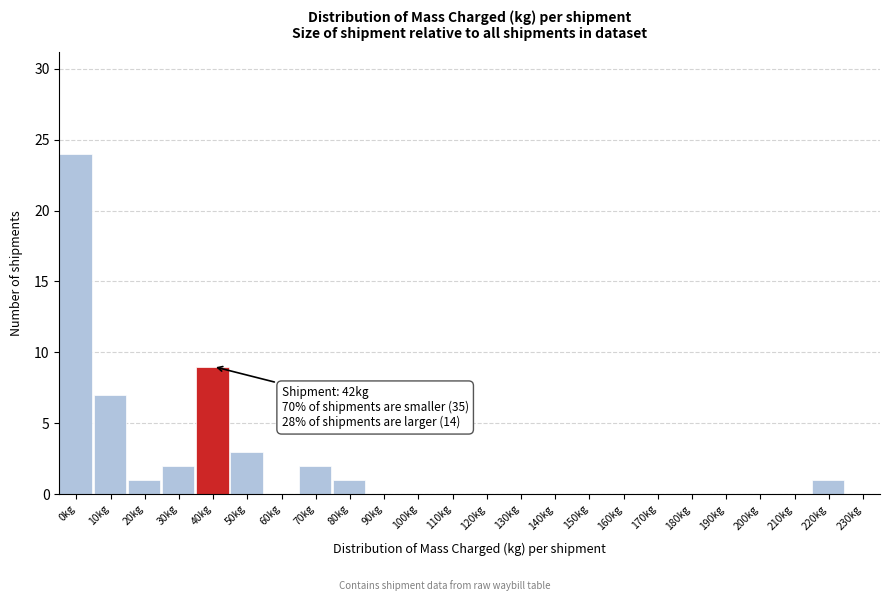

Reading right to left, list all the values displayed in this chart.

230kg=0	220kg=1	210kg=0	200kg=0	190kg=0	180kg=0	170kg=0	160kg=0	150kg=0	140kg=0	130kg=0	120kg=0	110kg=0	100kg=0	90kg=0	80kg=1	70kg=2	60kg=0	50kg=3	40kg=9	30kg=2	20kg=1	10kg=7	0kg=24